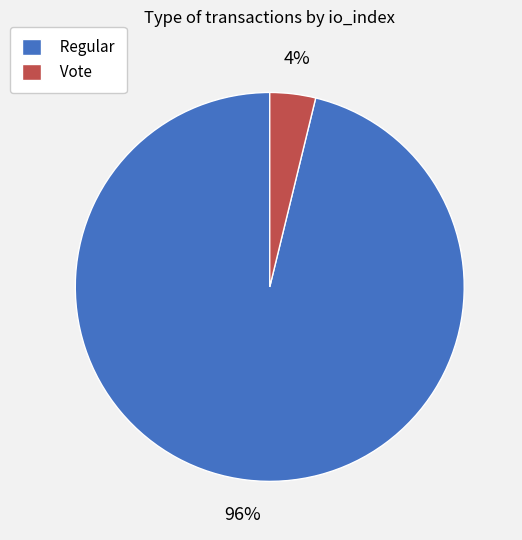

Is the sum of Vote and Regular greater than half?

Yes